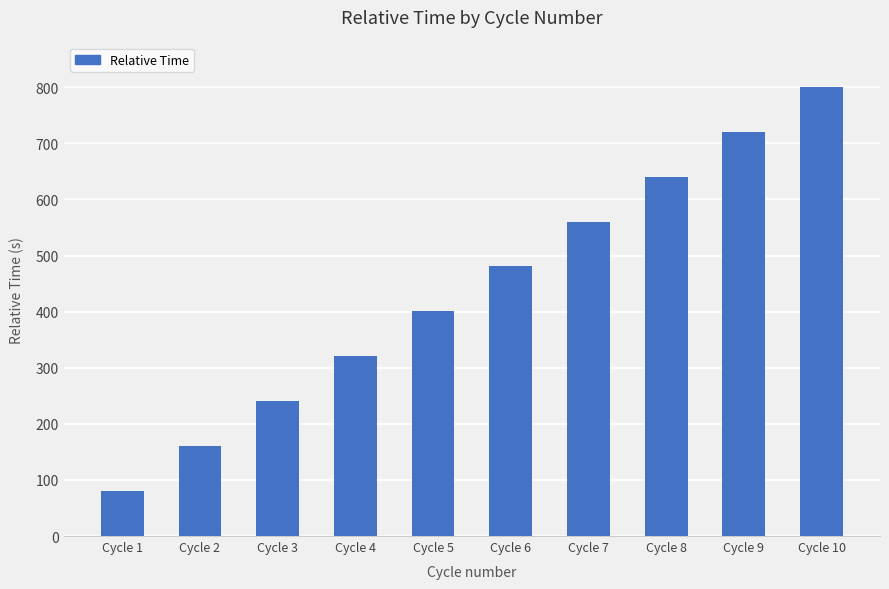

The value at Cycle 2 is 286.5. True or false?

False